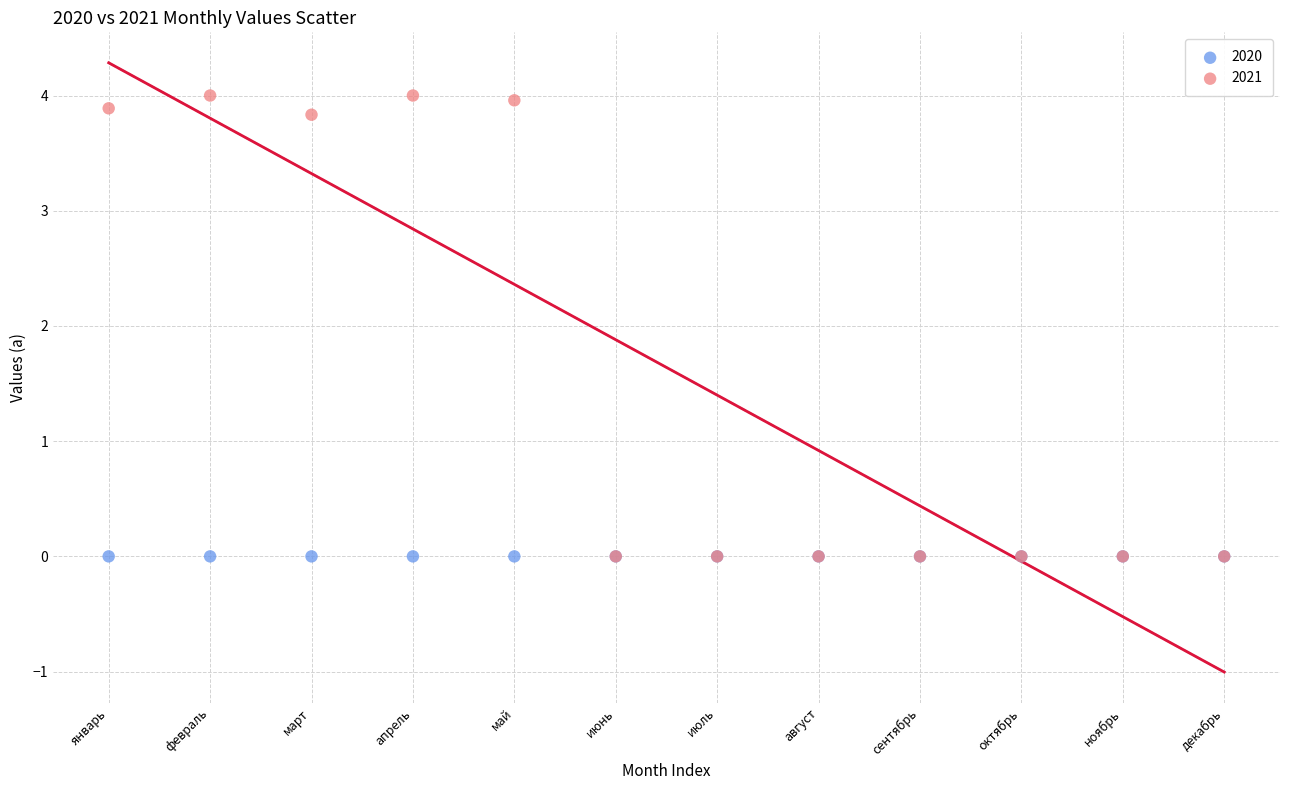

What are all the series names shown in the legend?

2020, 2021